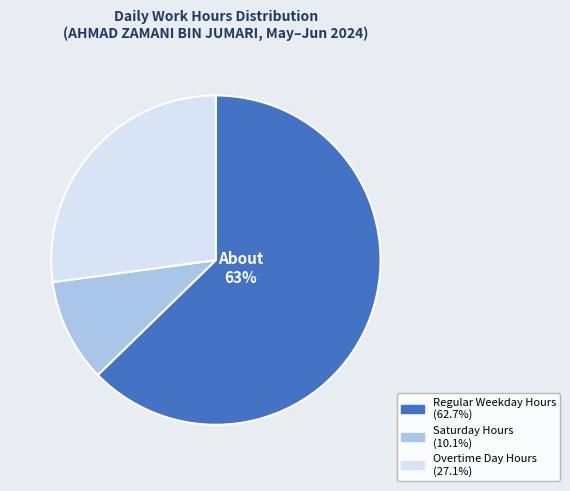

To the nearest percent, what is the average slice percentage?

33%